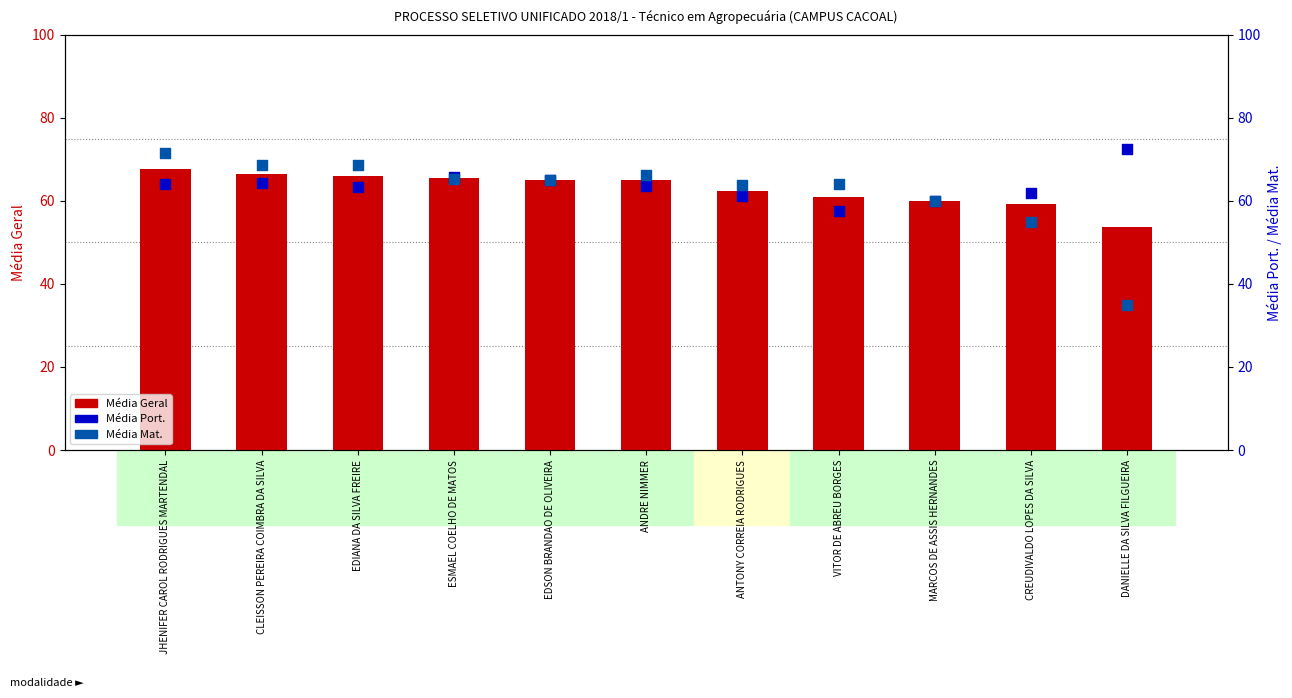

Is the value of Média Port. at DANIELLE DA SILVA FILGUEIRA greater than the value of Média Geral at ANTONY CORREIA RODRIGUES?

Yes